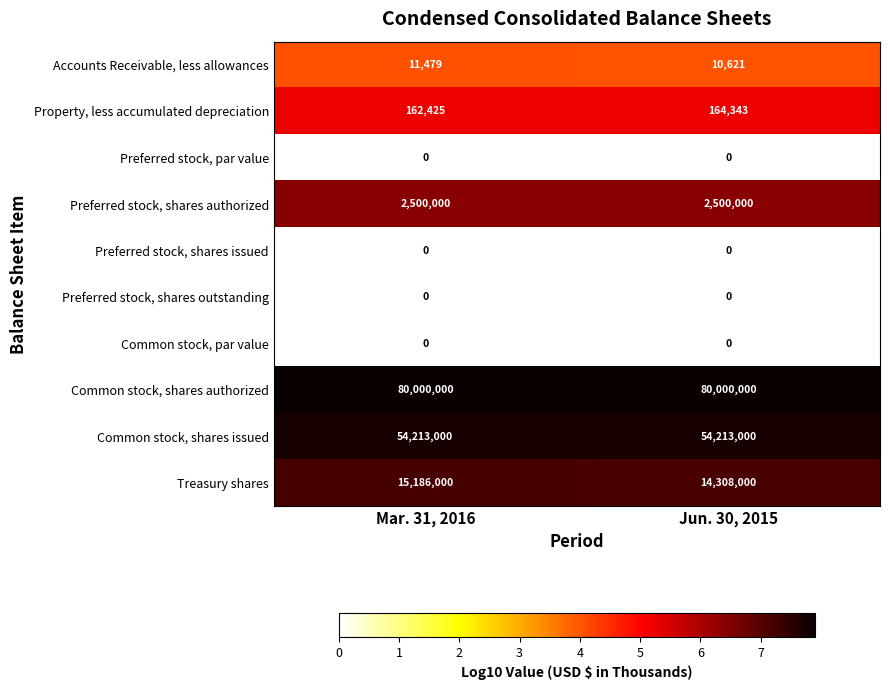

Is it true that Common stock, par value equals 0 at Mar. 31, 2016?

True